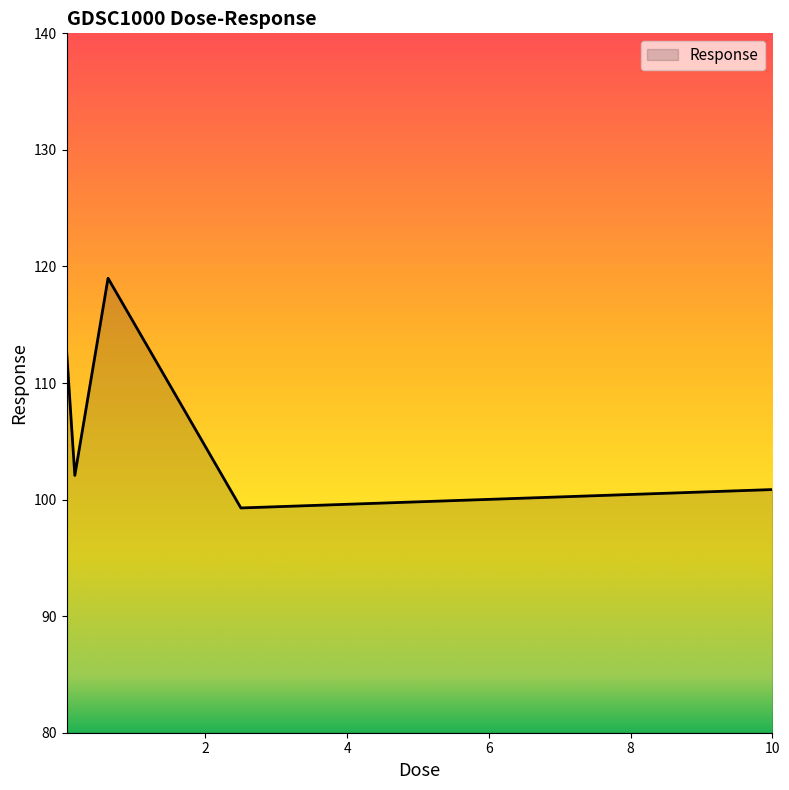

What is the difference between the maximum and second lowest values?

18.1